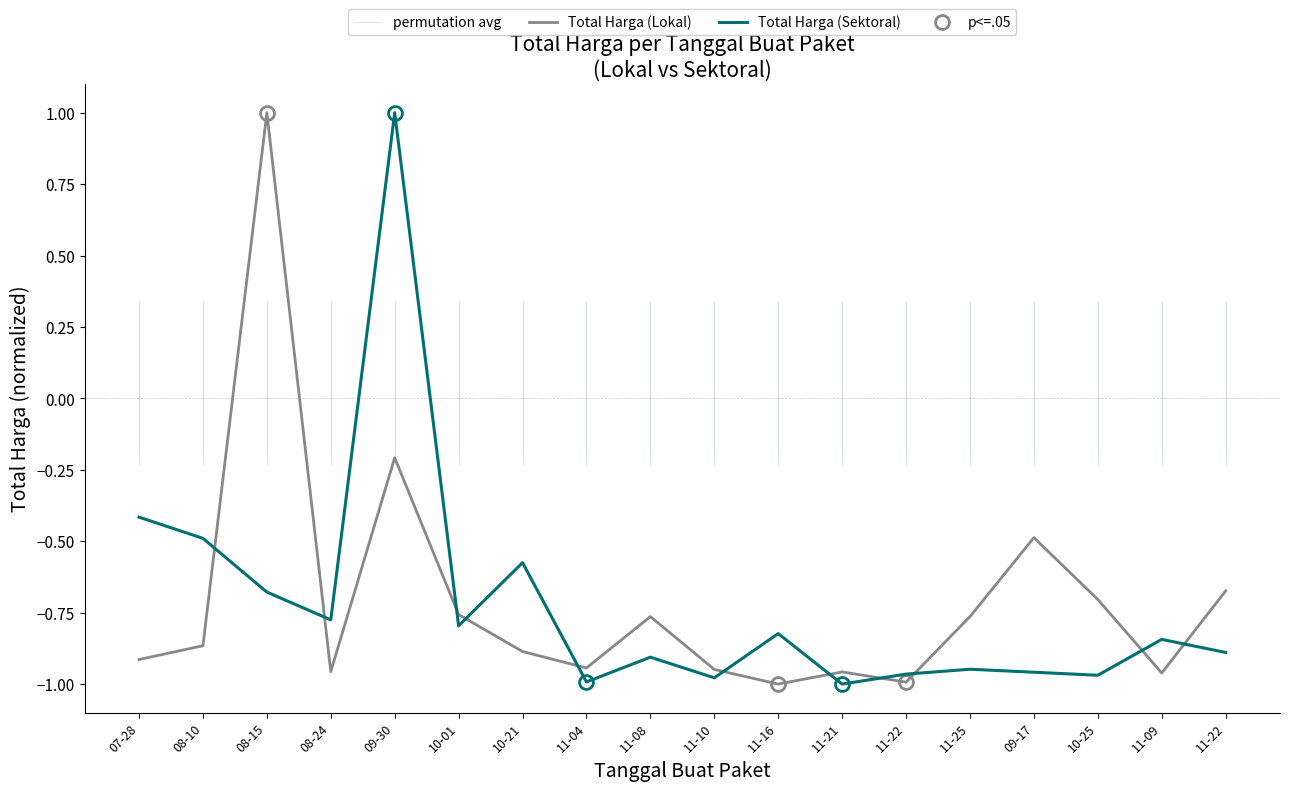

True or false: Total Harga (Sektoral) has more than 1 points higher than both neighbors.

True